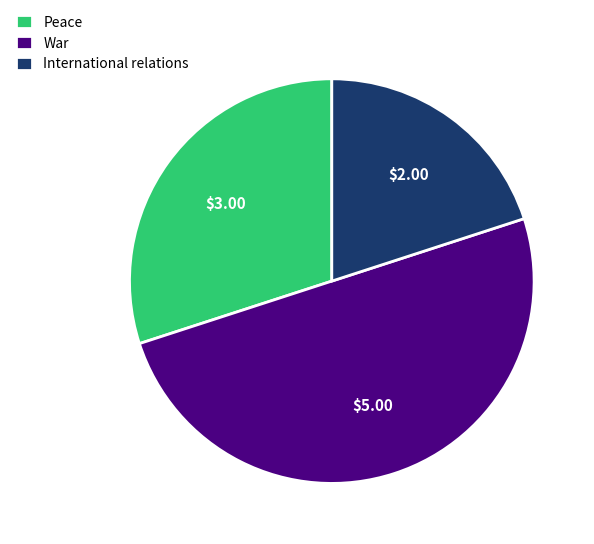

Is Peace the majority of the pie?

No